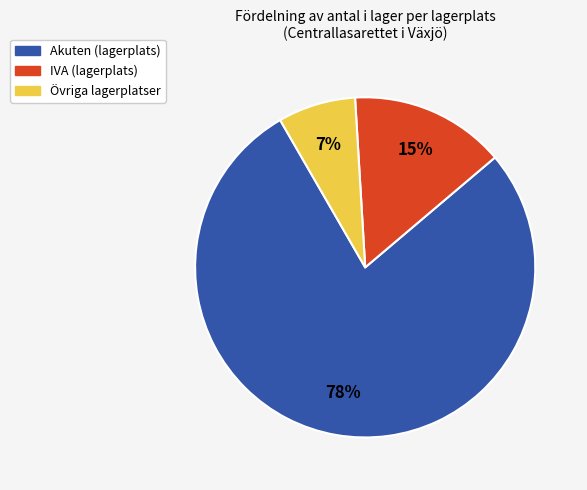

How many slices are in this pie chart?

3